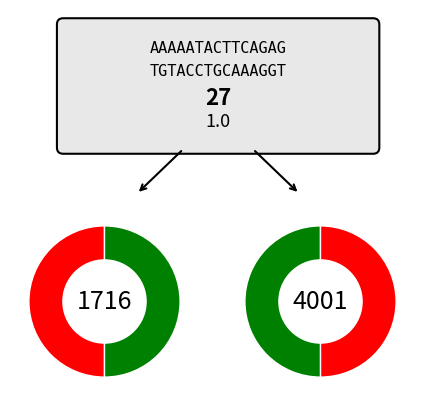

How many slices are in this pie chart?

2